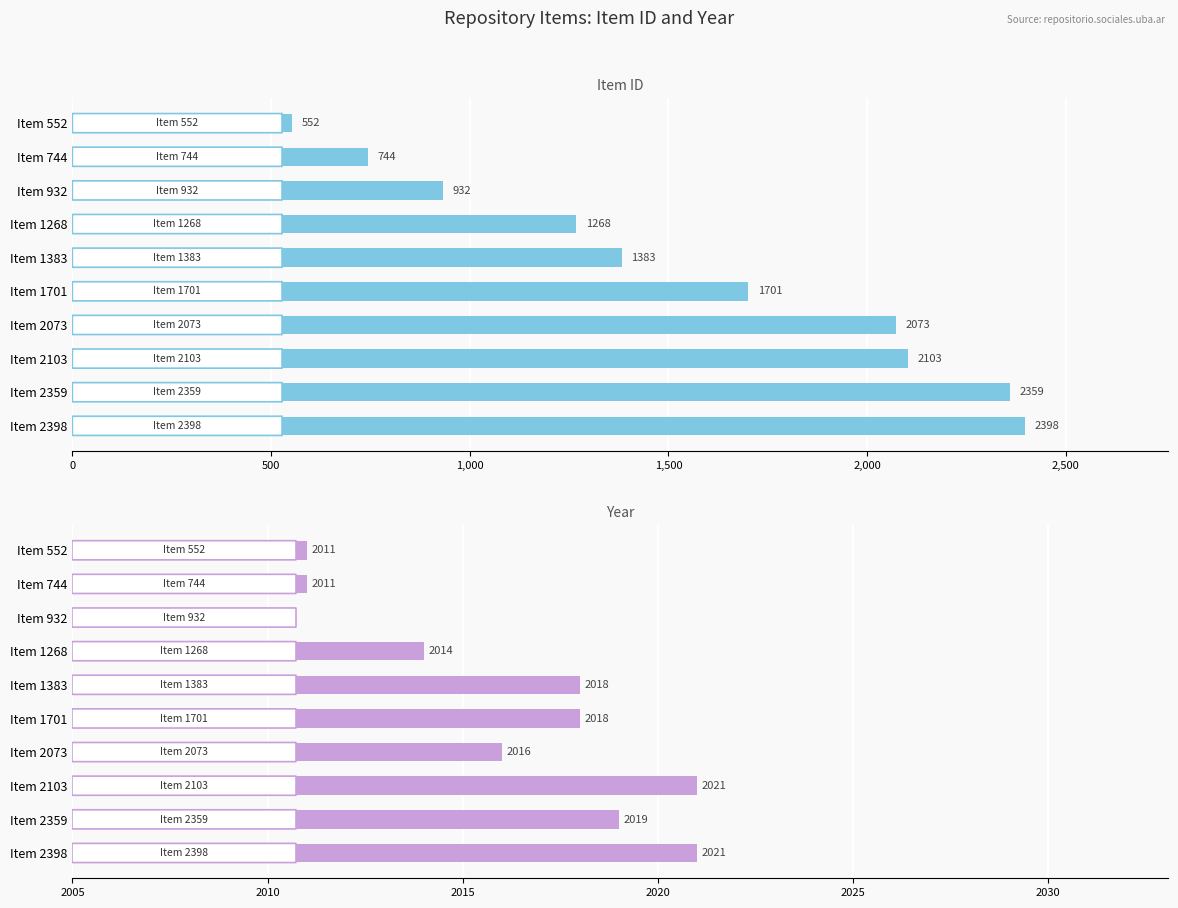

How many categories are shown in the chart?

10